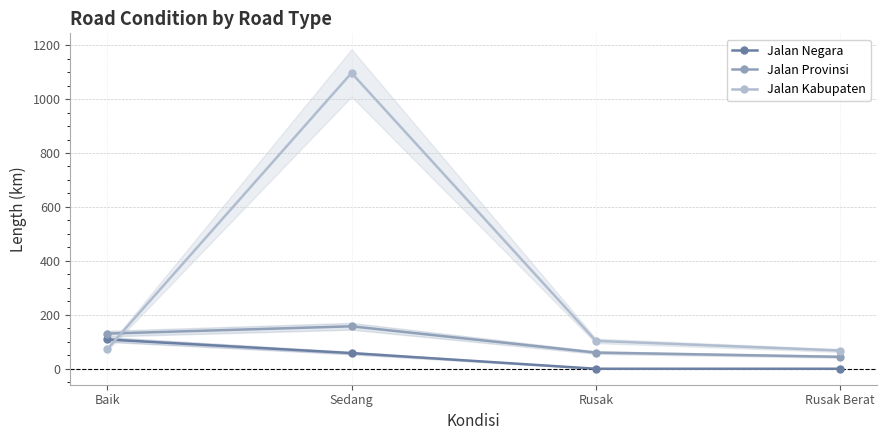

How many intersections are there between Jalan Kabupaten and Jalan Provinsi?

1